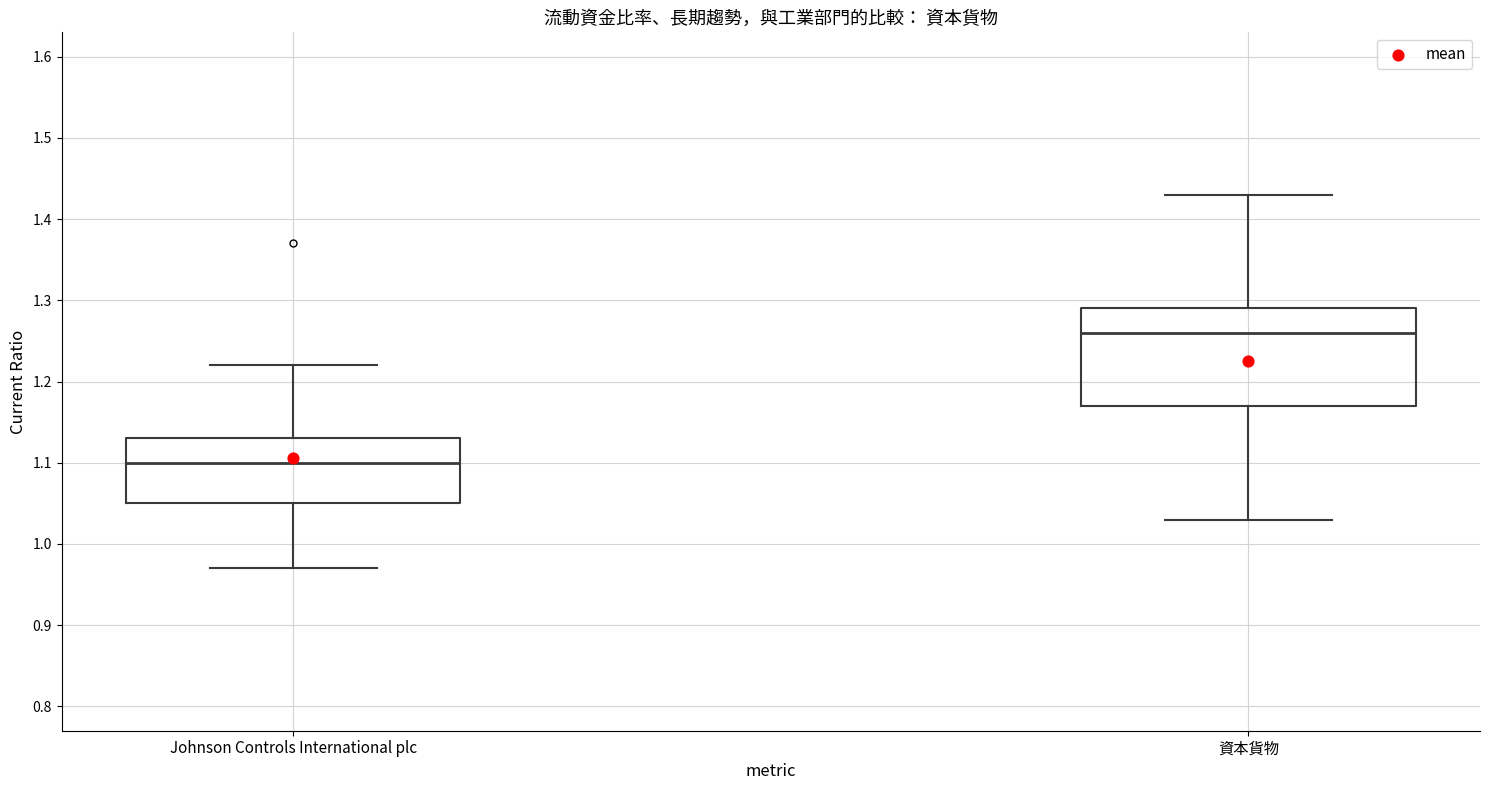

Which box is the tallest, from its lower edge to its upper edge?

資本貨物